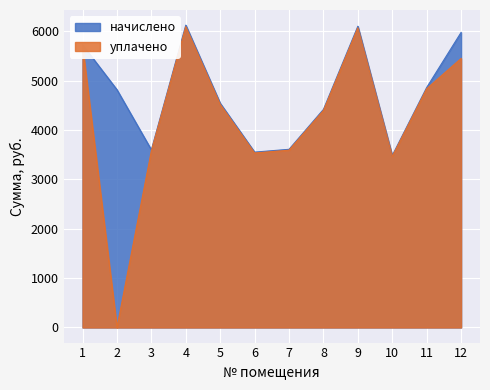

How many lines are shown in the chart?

2